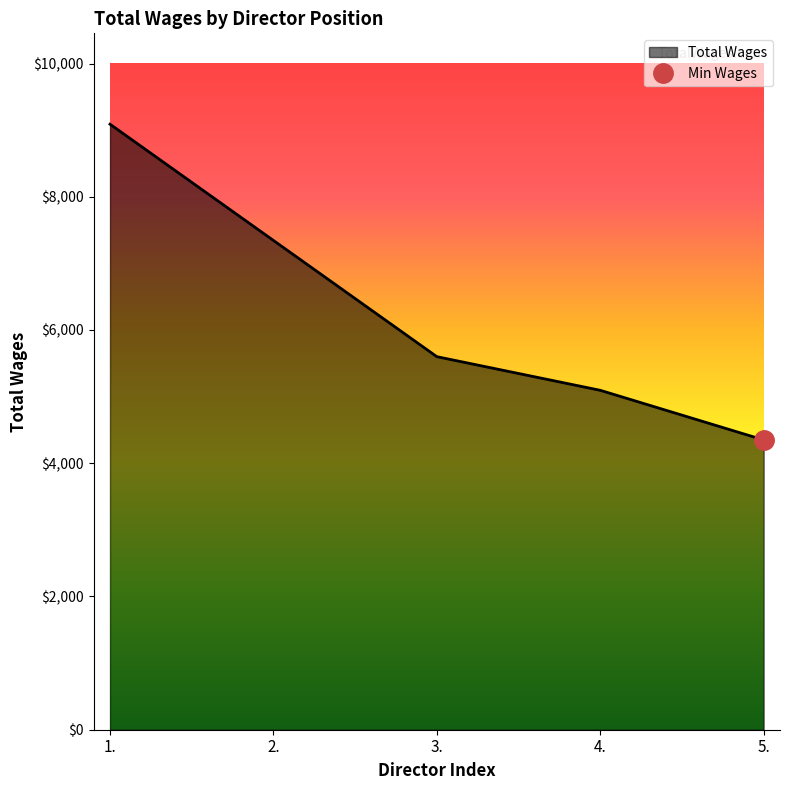

Which label corresponds to the largest value in the chart?

1.